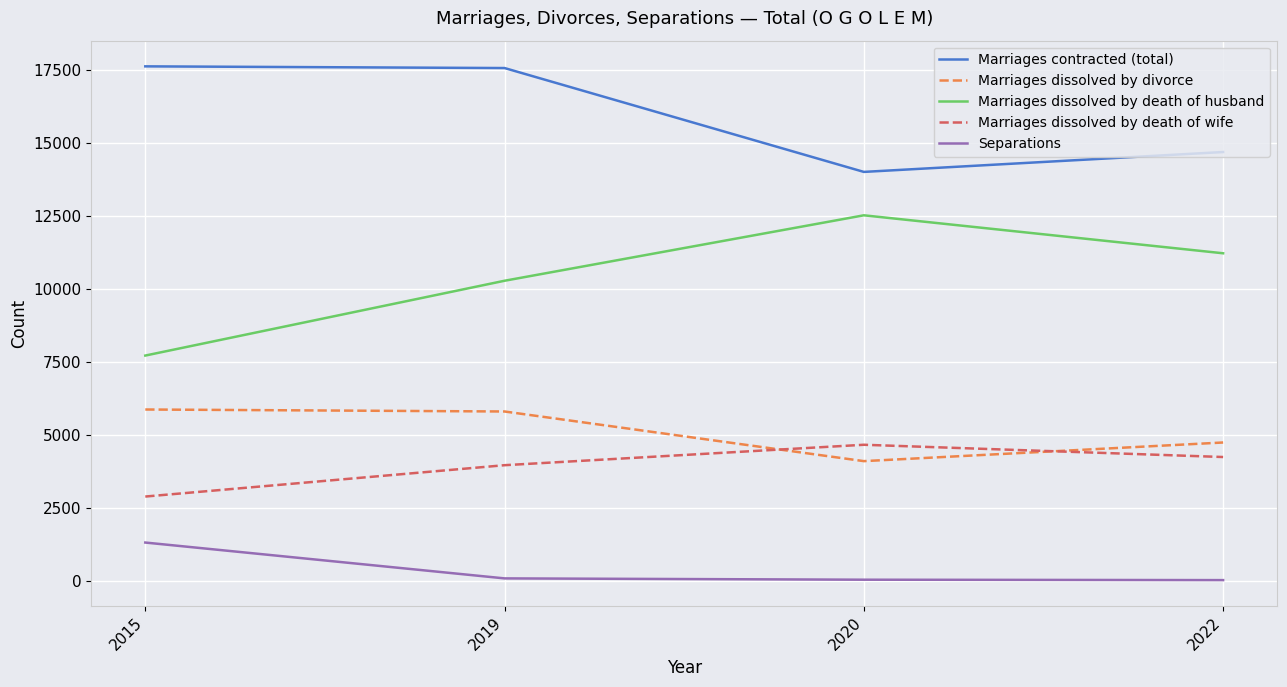

What is the minimum value shown in the chart?

32